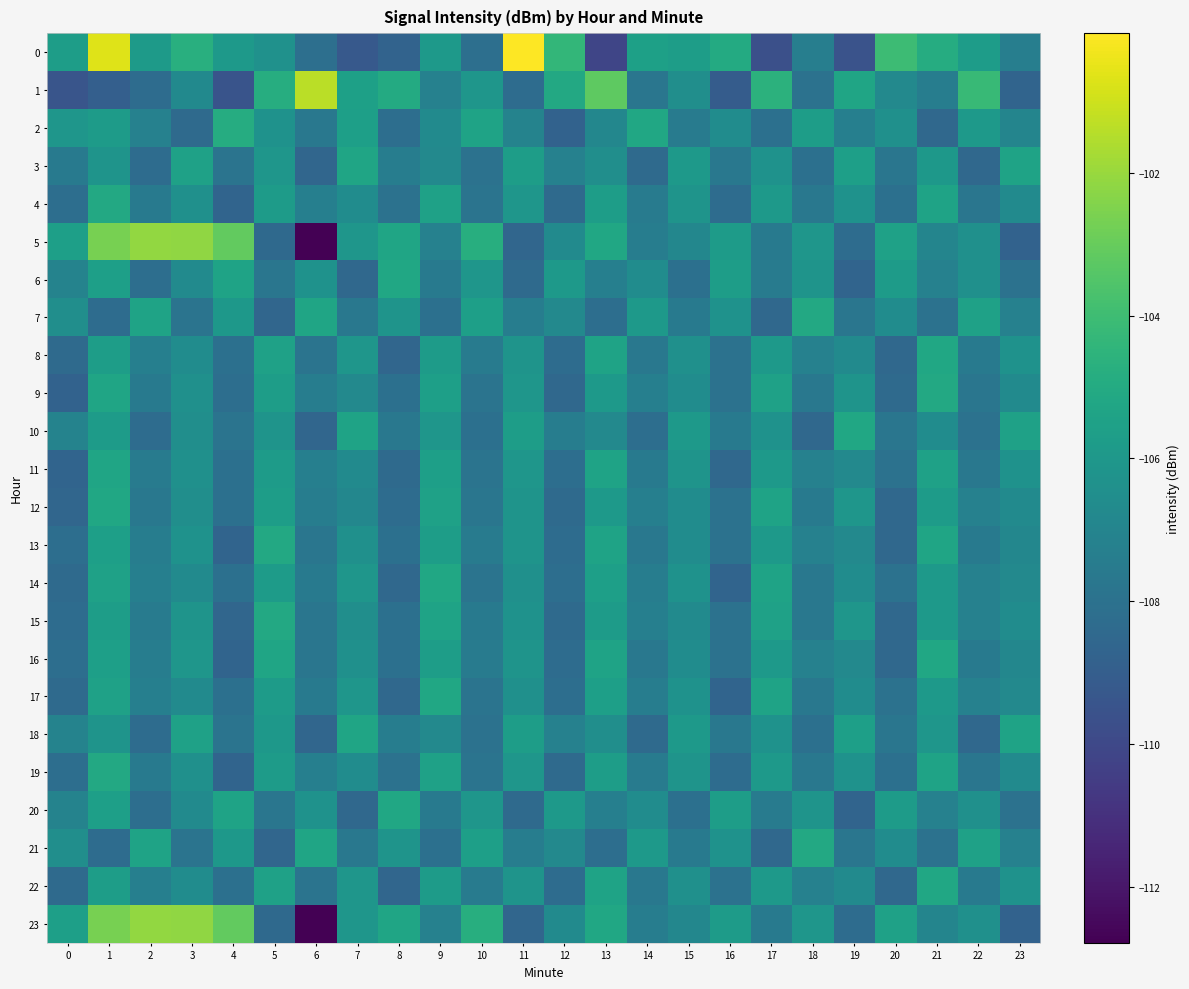

Between 22 and 20, which is larger?

20